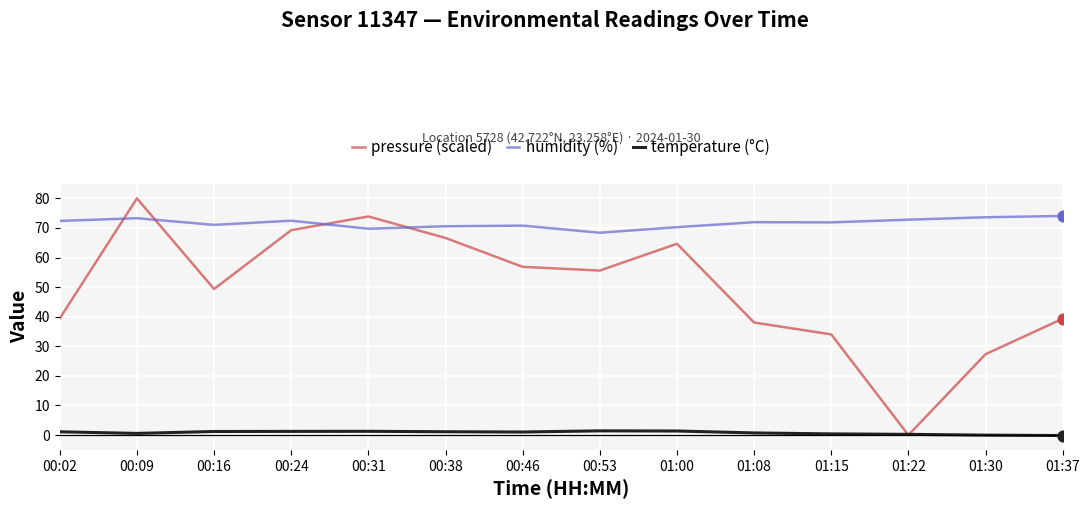

What are all the series names shown in the legend?

pressure (scaled), humidity (%), temperature (°C)